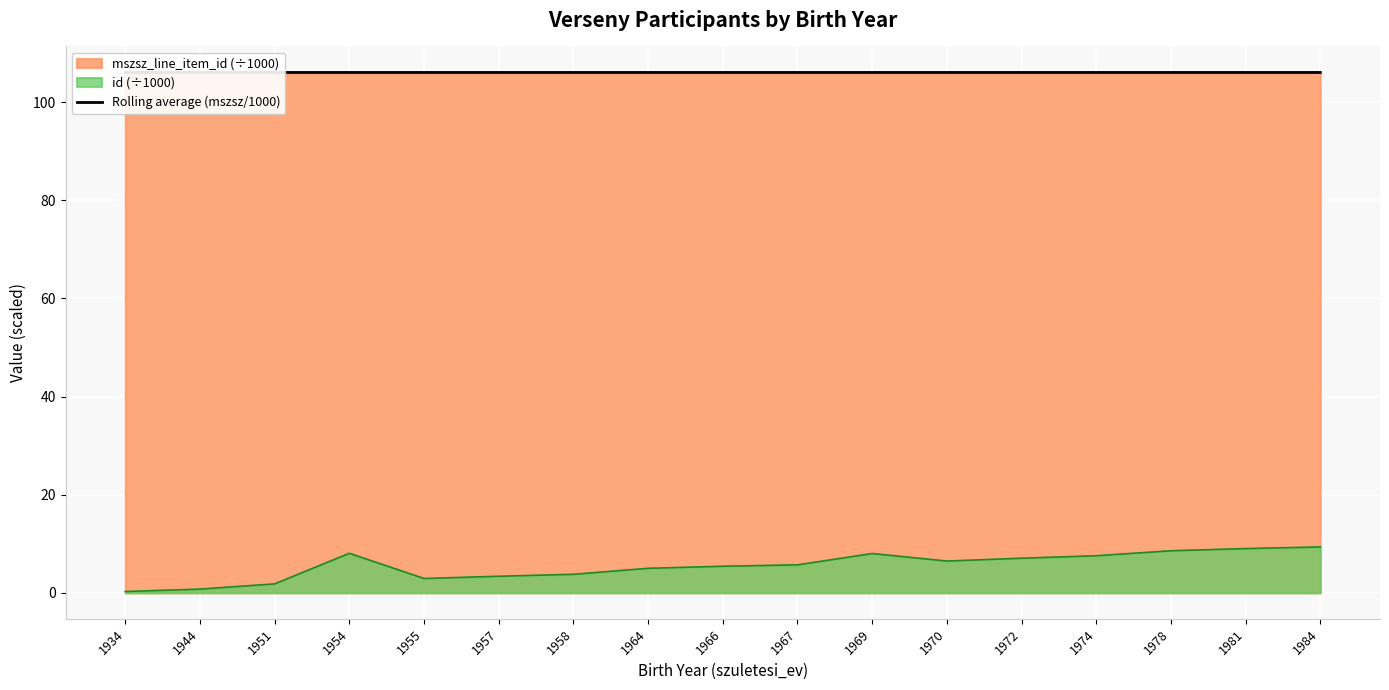

The id (÷1000) series shows 7.0 at 1972. True or false?

True